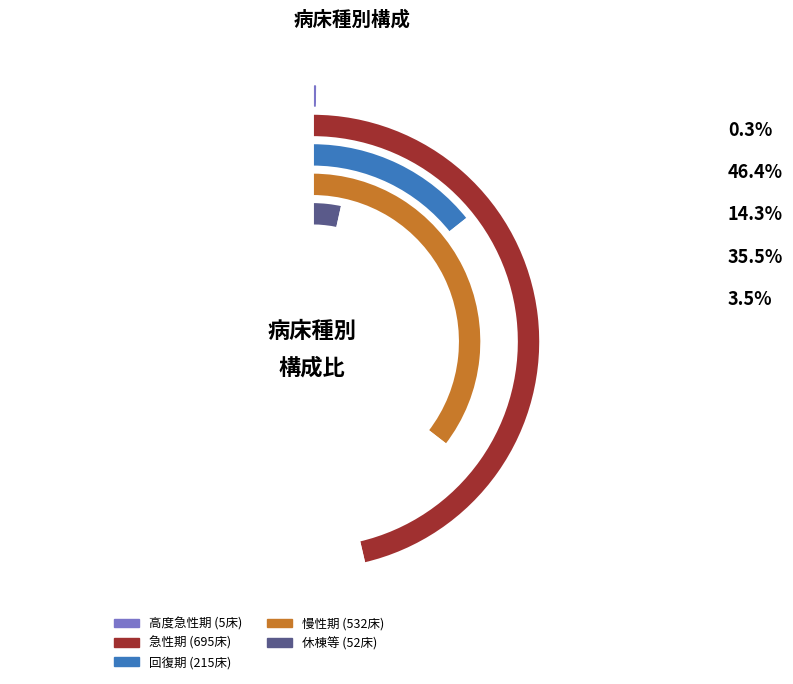

What is the change in value from 高度急性期 to 慢性期?

+527